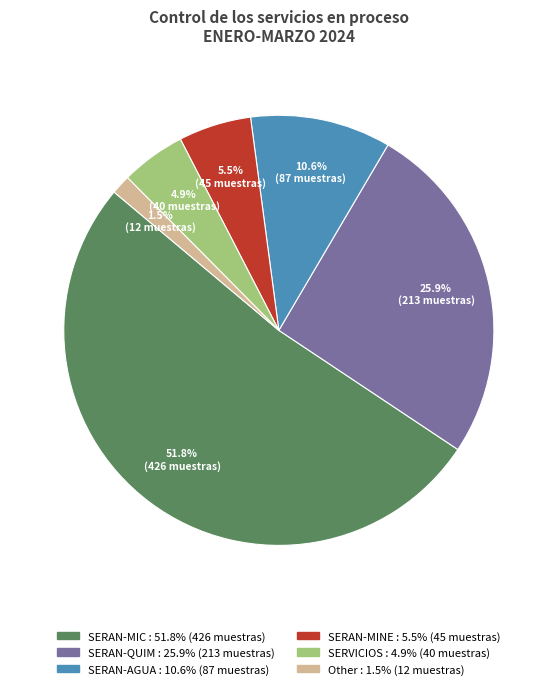

Which category has the smallest portion of the pie?

Other